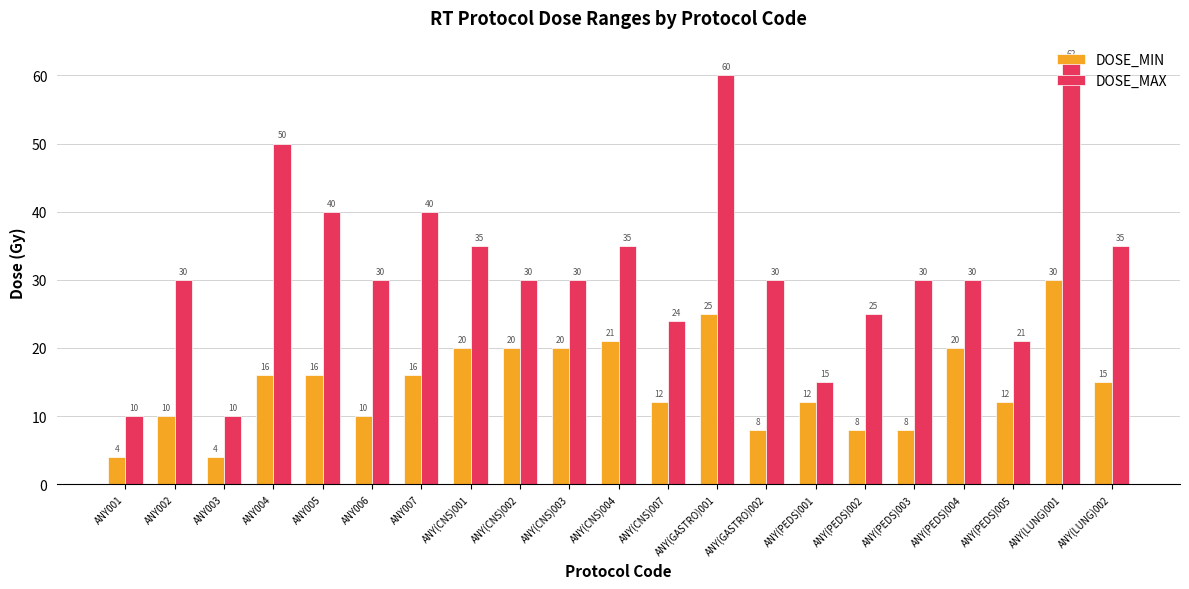

The DOSE_MAX series shows 30 at ANY(CNS)003. True or false?

True